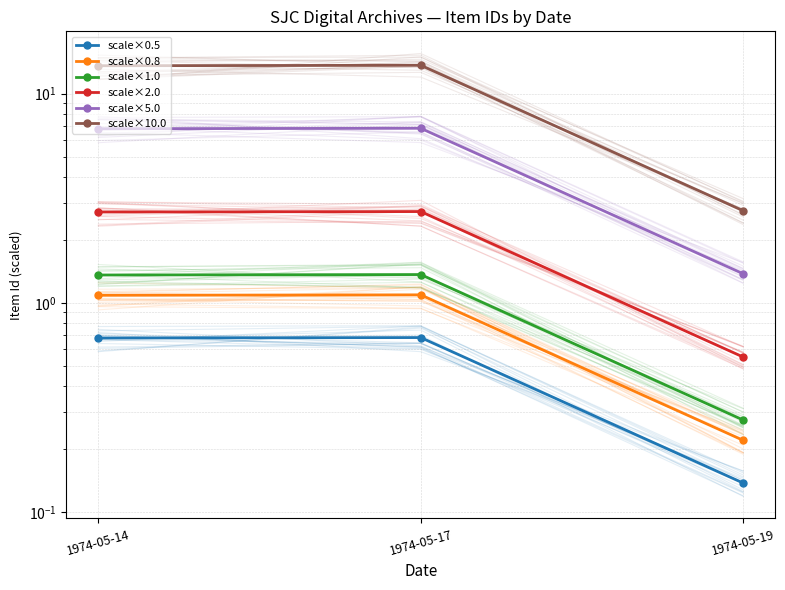

Reading right to left, list all the values displayed in this chart.

scale×0.5: 0.1	0.7	0.7
scale×0.8: 0.2	1.1	1.1
scale×1.0: 0.3	1.4	1.4
scale×2.0: 0.6	2.7	2.7
scale×5.0: 1.4	6.8	6.8
scale×10.0: 2.8	13.7	13.6